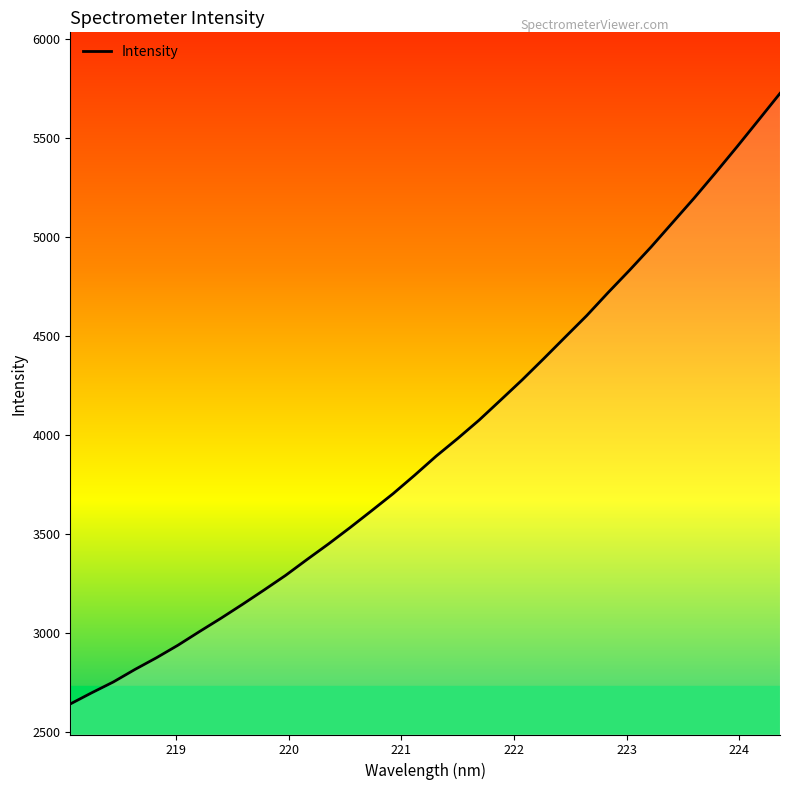

What is the smallest value displayed?

2642.8